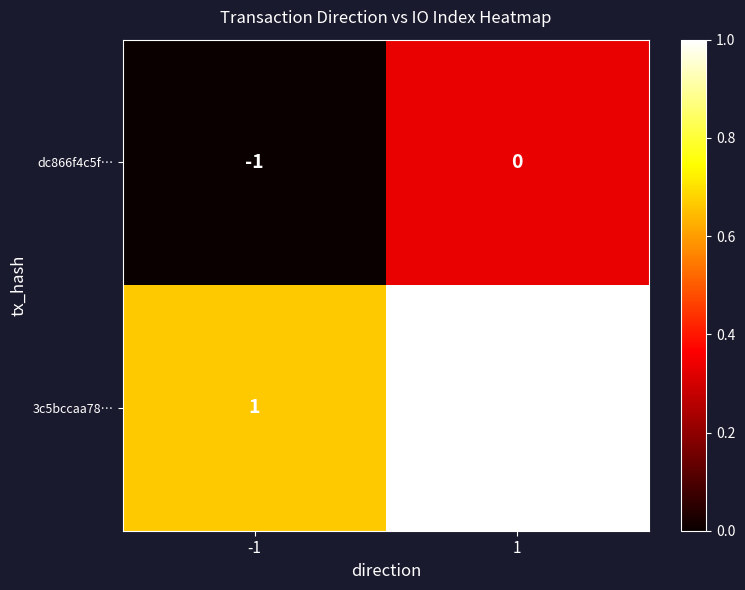

What is the sum of the 3c5bccaa78… values at -1 and 1?

3